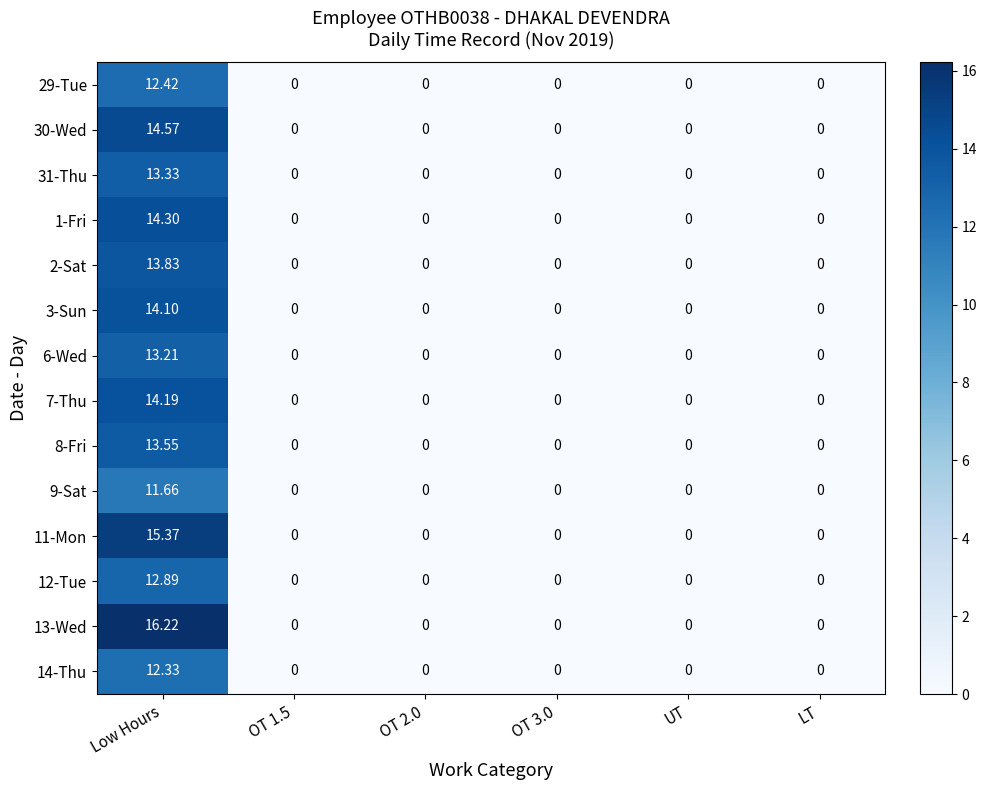

Which category has the highest value in the 7-Thu series?

Low Hours